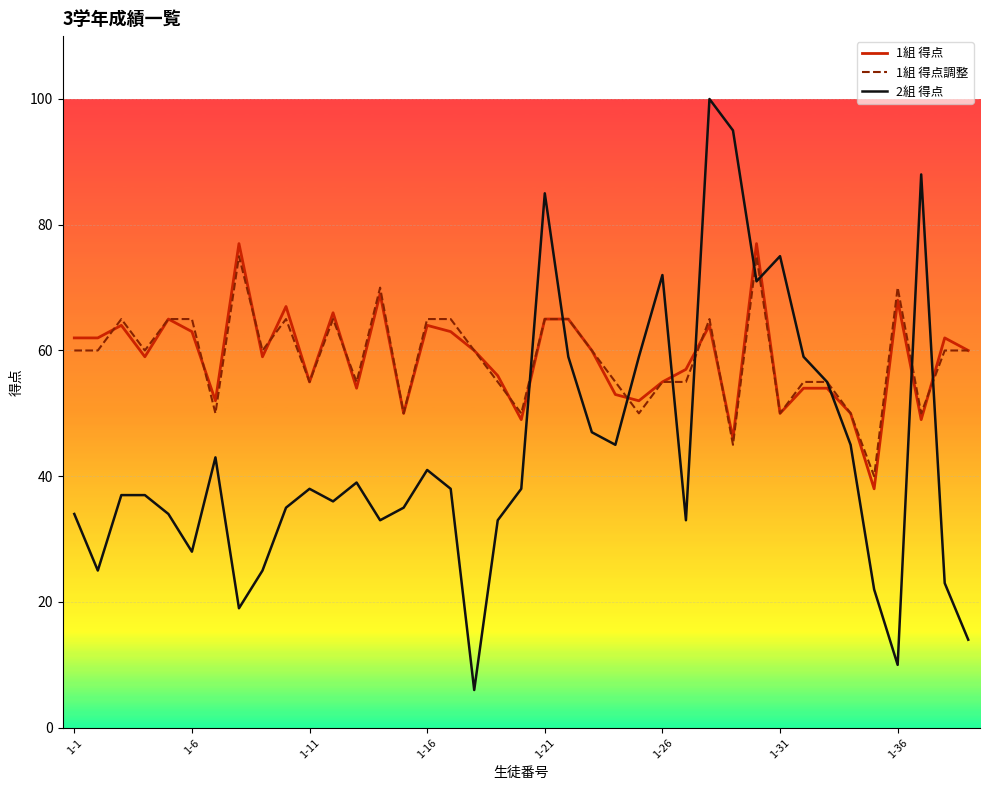

Which series has the largest range (max minus min)?

2組 得点